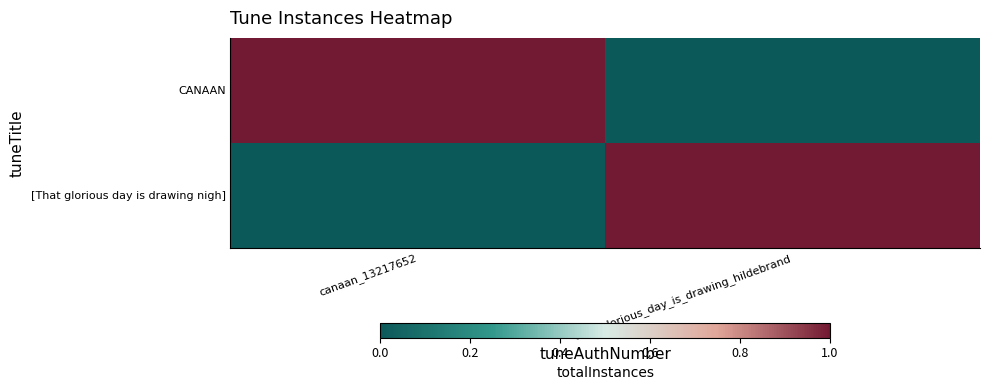

Between that_glorious_day_is_drawing_hildebrand and canaan_13217652, which is larger?

canaan_13217652